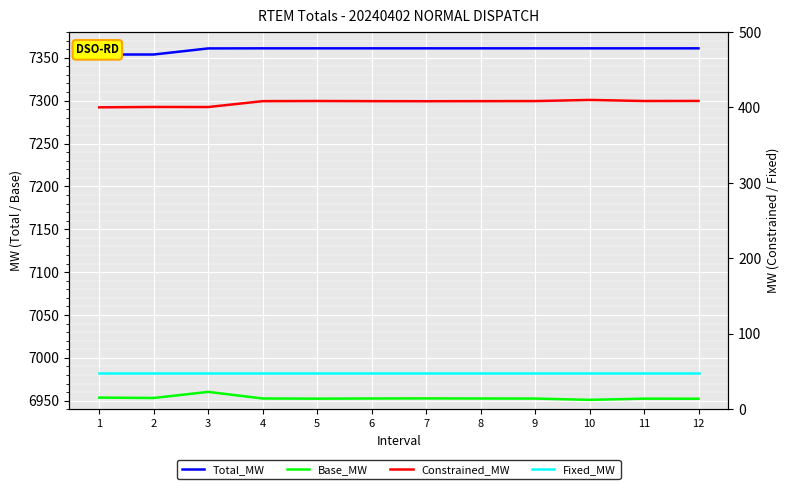

Rank the series at 11 from highest to lowest value.

Total_MW, Base_MW, Constrained_MW, Fixed_MW